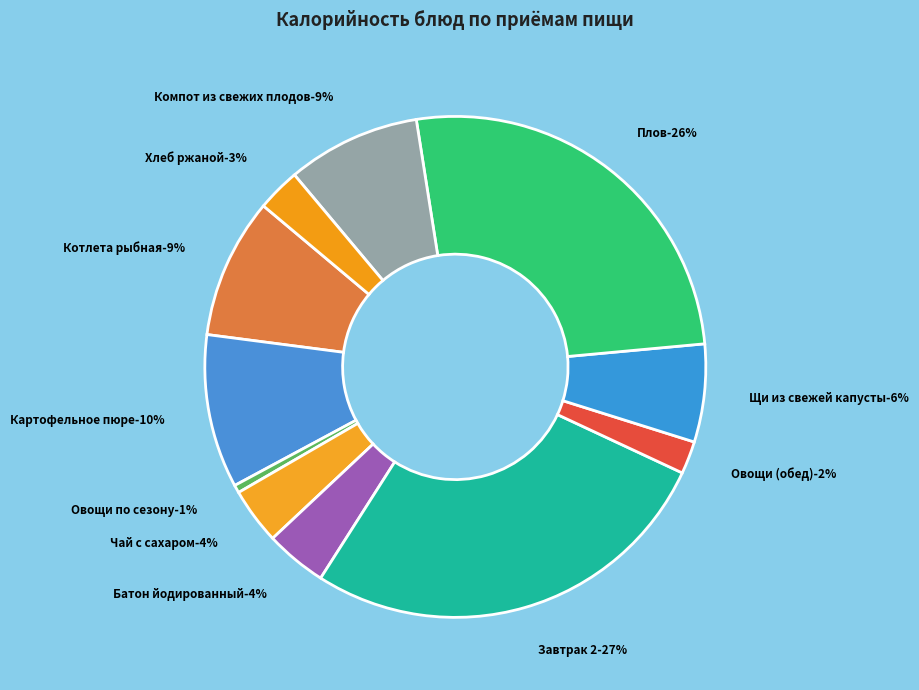

Does Батон йодированный represent more than half of the total?

No